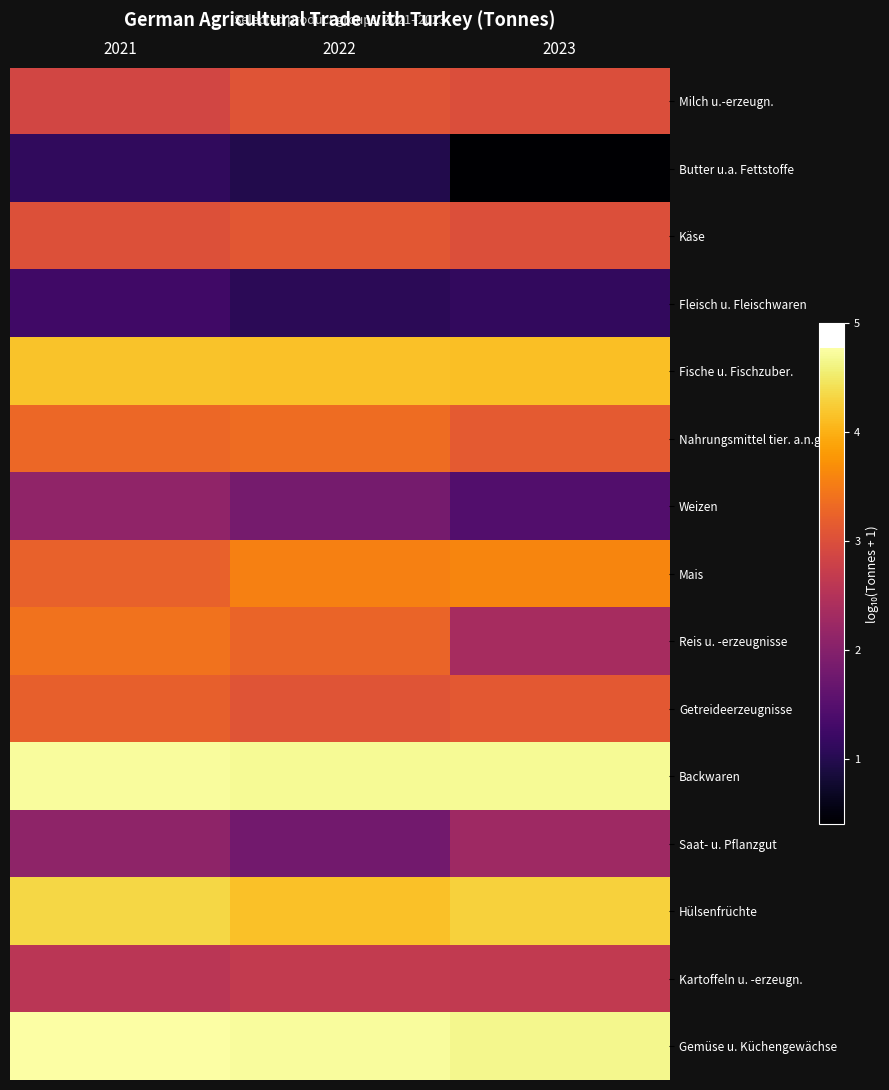

Reading right to left, transcribe all the data shown in this chart.

Milch u.-erzeugn.: 2023=3.0	2022=3.1	2021=2.9
Butter u.a. Fettstoffe: 2023=0.4	2022=1.0	2021=1.1
Käse: 2023=3.0	2022=3.1	2021=3.0
Fleisch u. Fleischwaren: 2023=1.1	2022=1.1	2021=1.3
Fische u. Fischzuber.: 2023=4.1	2022=4.2	2021=4.2
Nahrungsmittel tier. a.n.g.: 2023=3.1	2022=3.3	2021=3.3
Weizen: 2023=1.4	2022=1.8	2021=2.1
Mais: 2023=3.6	2022=3.5	2021=3.2
Reis u. -erzeugnisse: 2023=2.4	2022=3.3	2021=3.4
Getreideerzeugnisse: 2023=3.1	2022=3.1	2021=3.2
Backwaren: 2023=4.7	2022=4.7	2021=4.7
Saat- u. Pflanzgut: 2023=2.3	2022=1.8	2021=2.1
Hülsenfrüchte: 2023=4.3	2022=4.1	2021=4.3
Kartoffeln u. -erzeugn.: 2023=2.7	2022=2.7	2021=2.6
Gemüse u. Küchengewächse: 2023=4.7	2022=4.7	2021=4.8